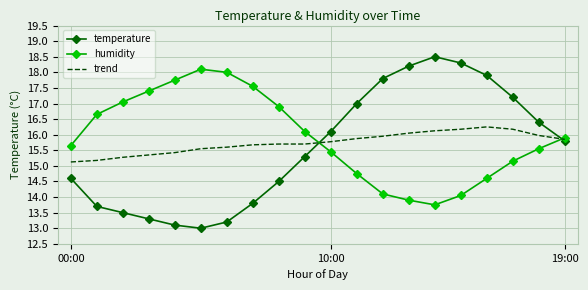

Rank the series by their maximum value, from highest to lowest.

temperature, humidity, trend